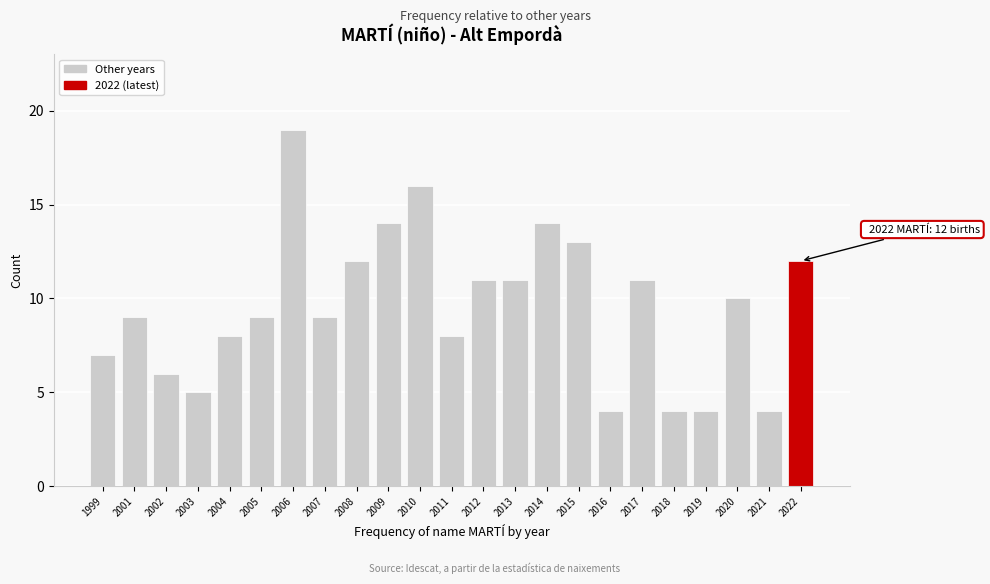

Reading left to right, transcribe all the data shown in this chart.

1999=7	2001=9	2002=6	2003=5	2004=8	2005=9	2006=19	2007=9	2008=12	2009=14	2010=16	2011=8	2012=11	2013=11	2014=14	2015=13	2016=4	2017=11	2018=4	2019=4	2020=10	2021=4	2022=12